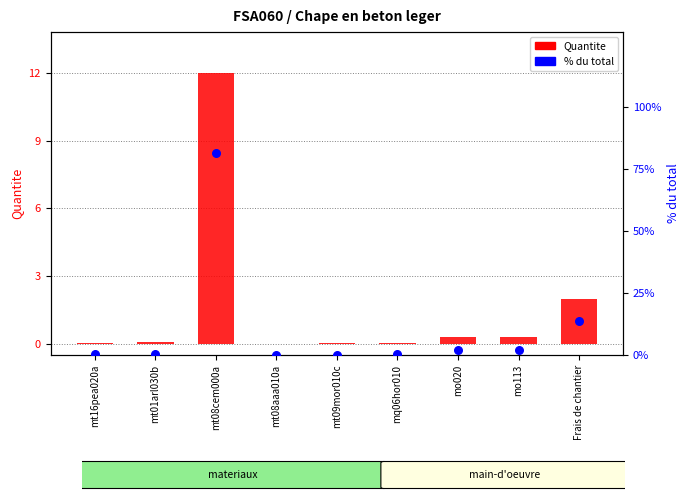

What are all the series names shown in the legend?

Quantite, % du total